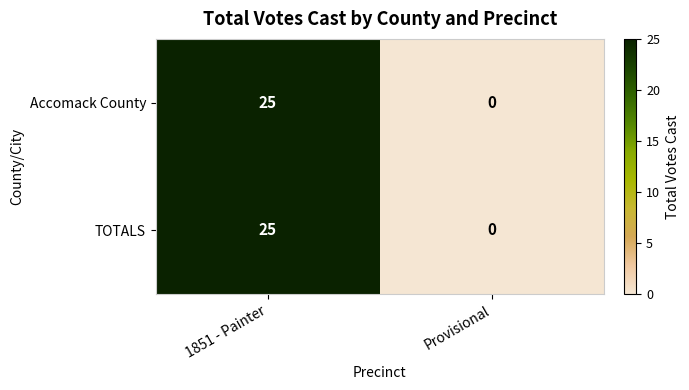

Reading right to left, what are all the values shown in this chart?

Accomack County: Provisional=0	1851 - Painter=25
TOTALS: Provisional=0	1851 - Painter=25